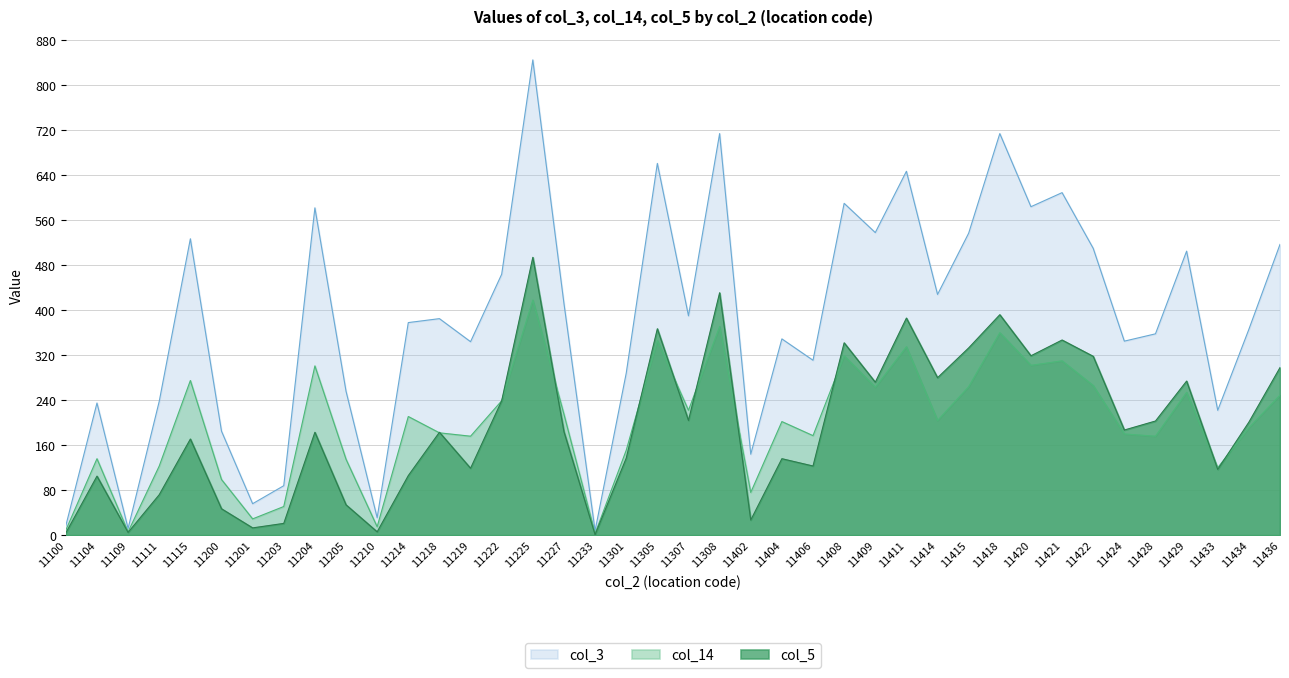

How many data points in col_5 are less than 184?

20